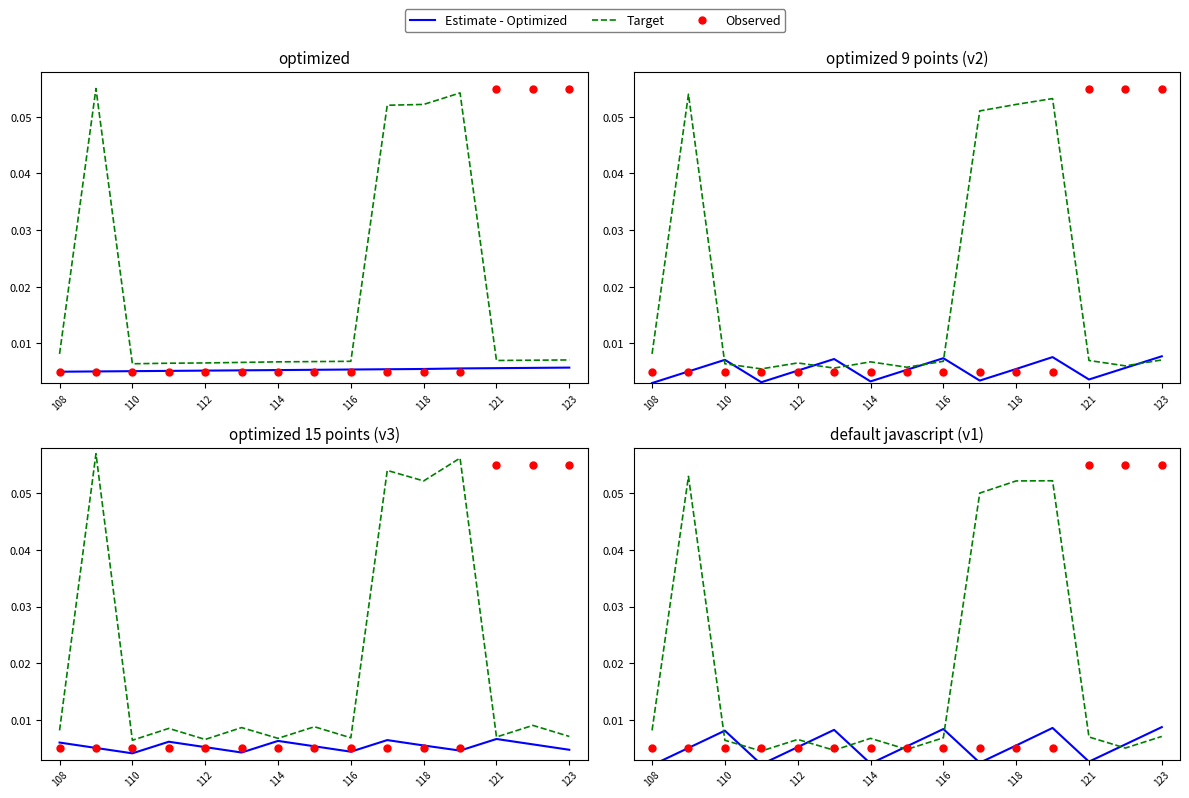

At how many categories does at least one series exceed 0?

15